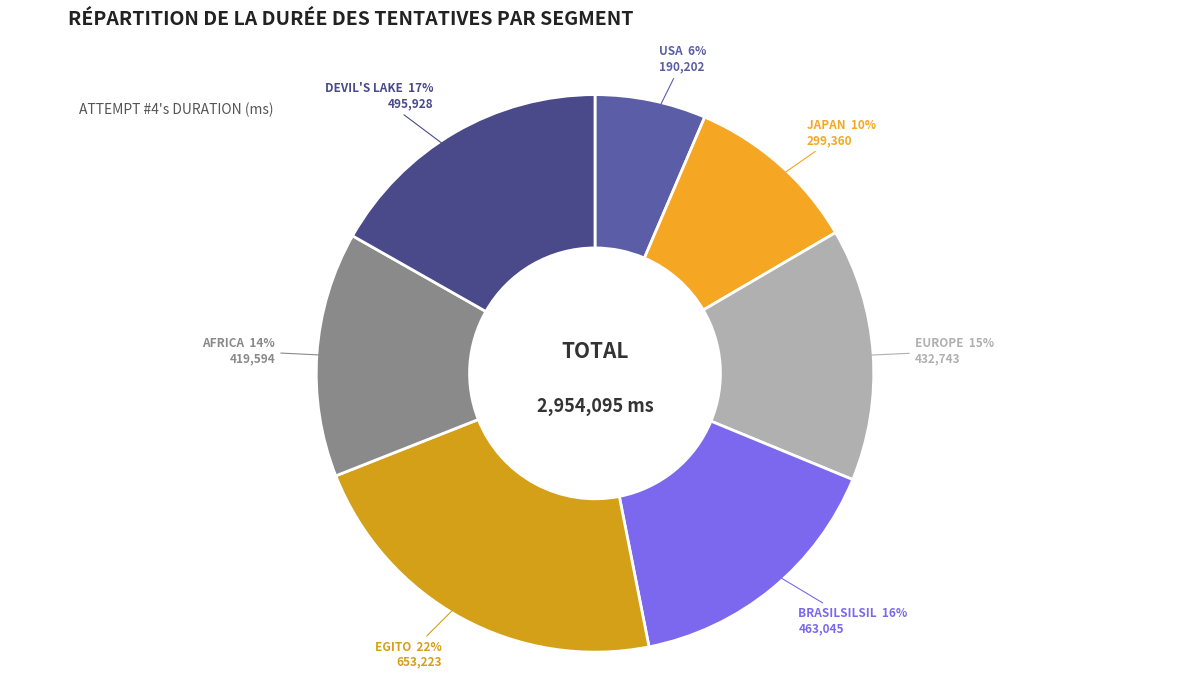

To the nearest percent, what is the average slice percentage?

14%